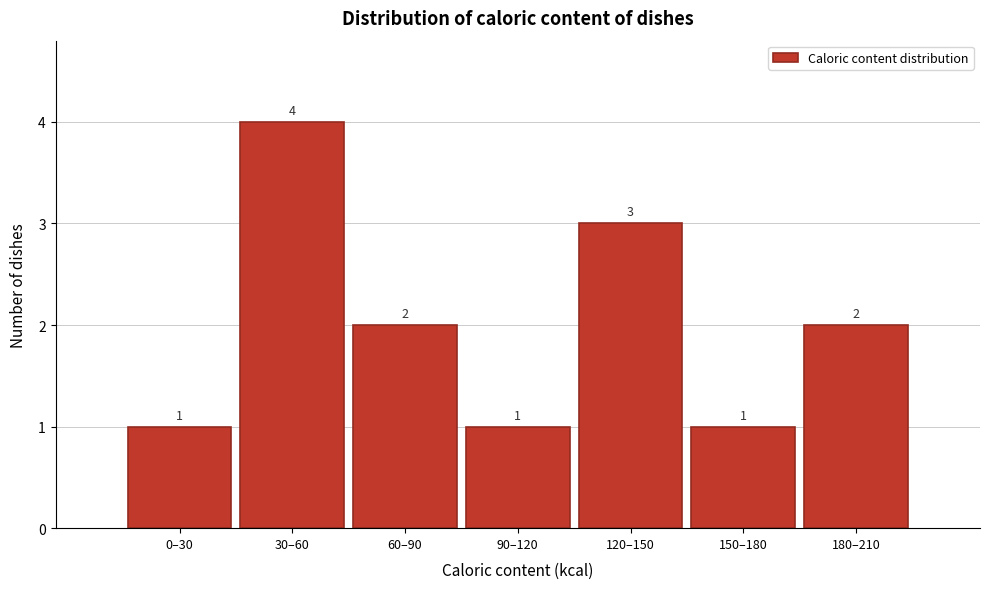

Reading left to right, transcribe all the data shown in this chart.

1	4	2	1	3	1	2